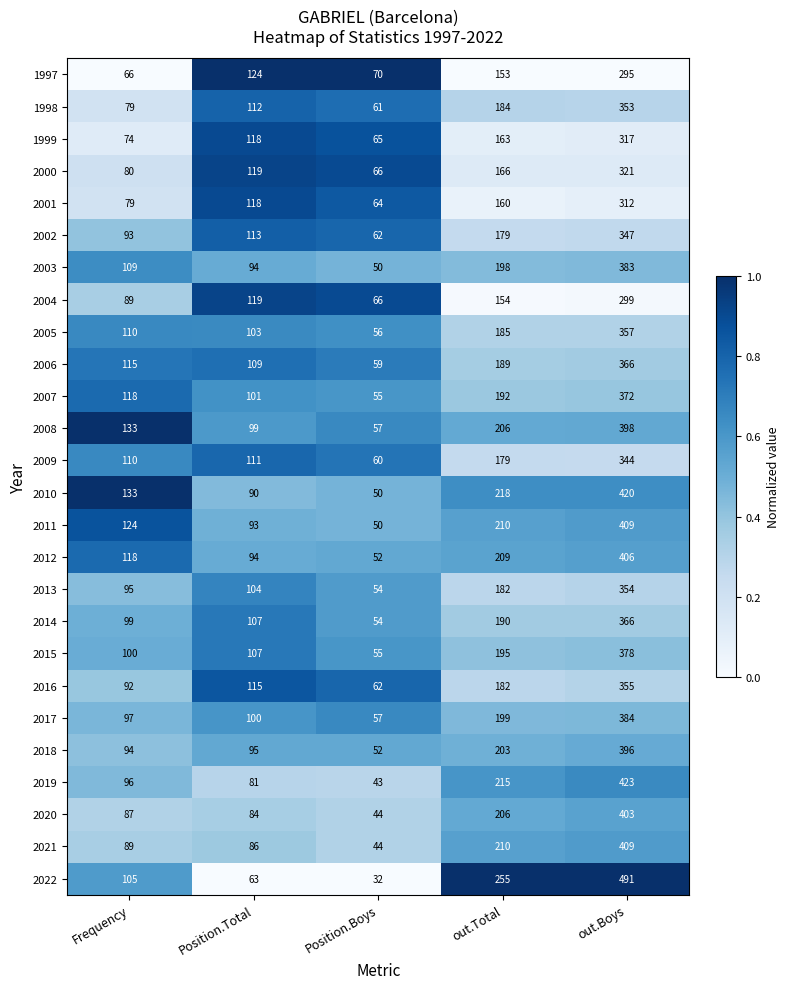

List the labels in order of 2016 value, largest first.

out.Boys, out.Total, Position.Total, Frequency, Position.Boys